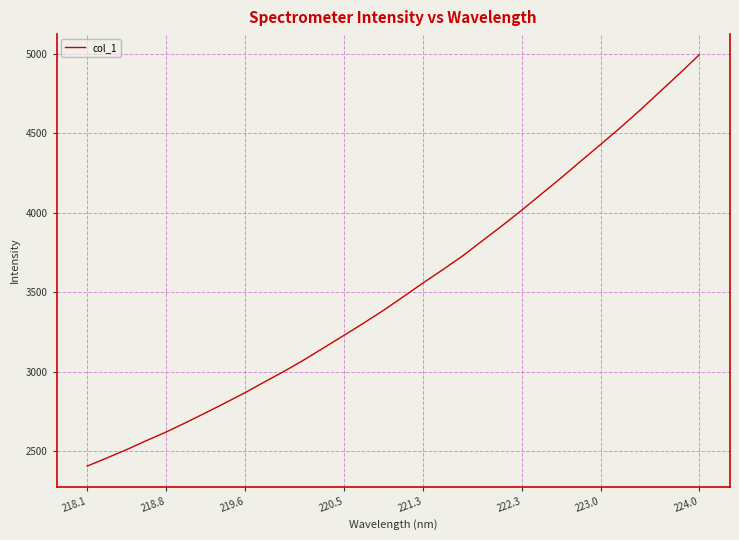

What is the greatest value displayed?

4994.7